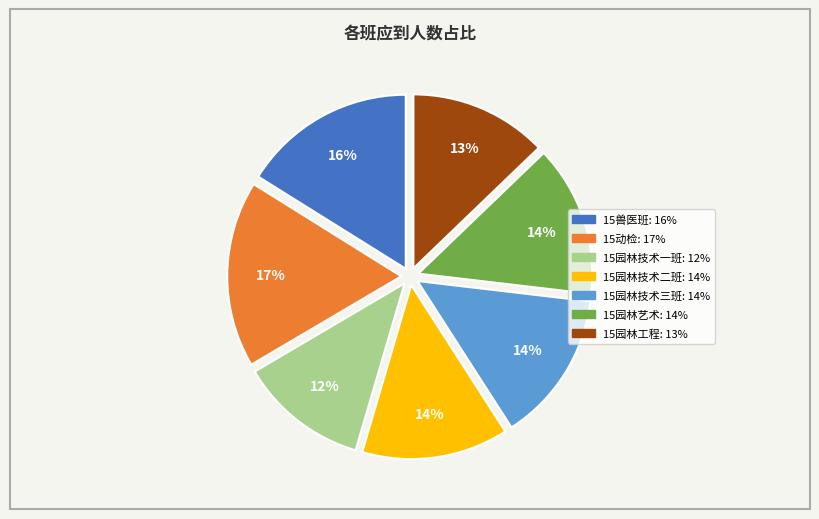

What is the largest slice in the pie chart?

15动检